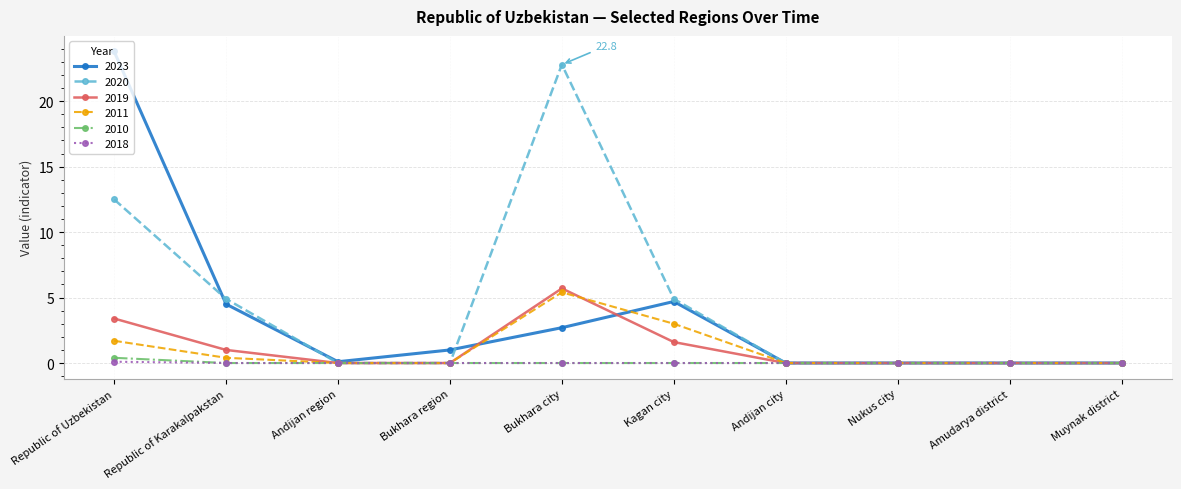

What is the average value of the 2011 series?

1.1